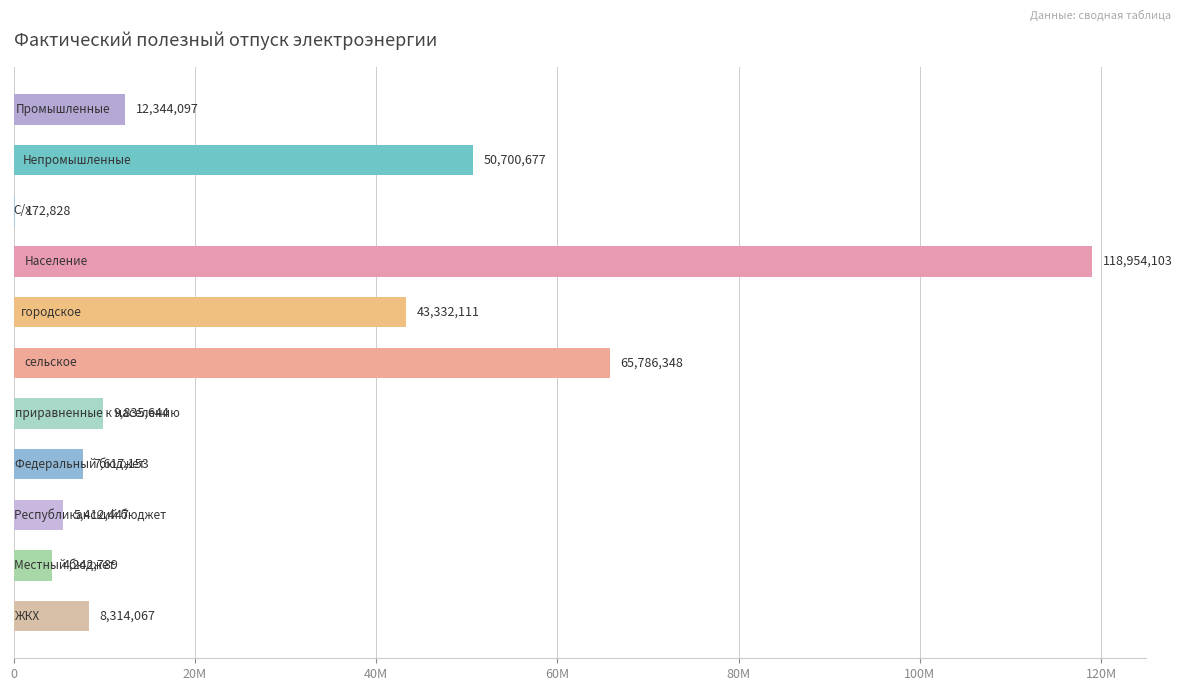

What is the sum of all values?

326712264